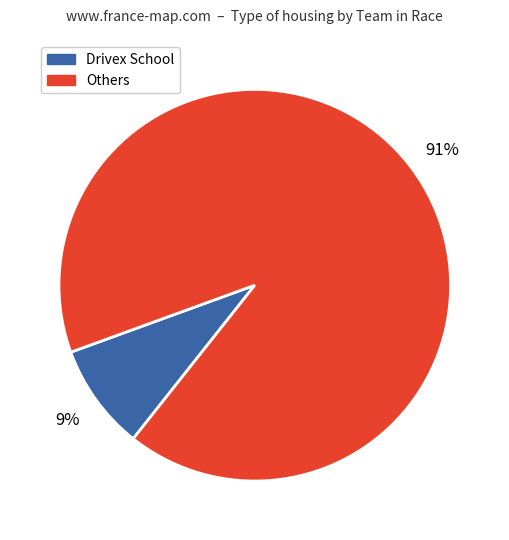

To the nearest percent, what is the difference between the largest and smallest slice percentages?

82%